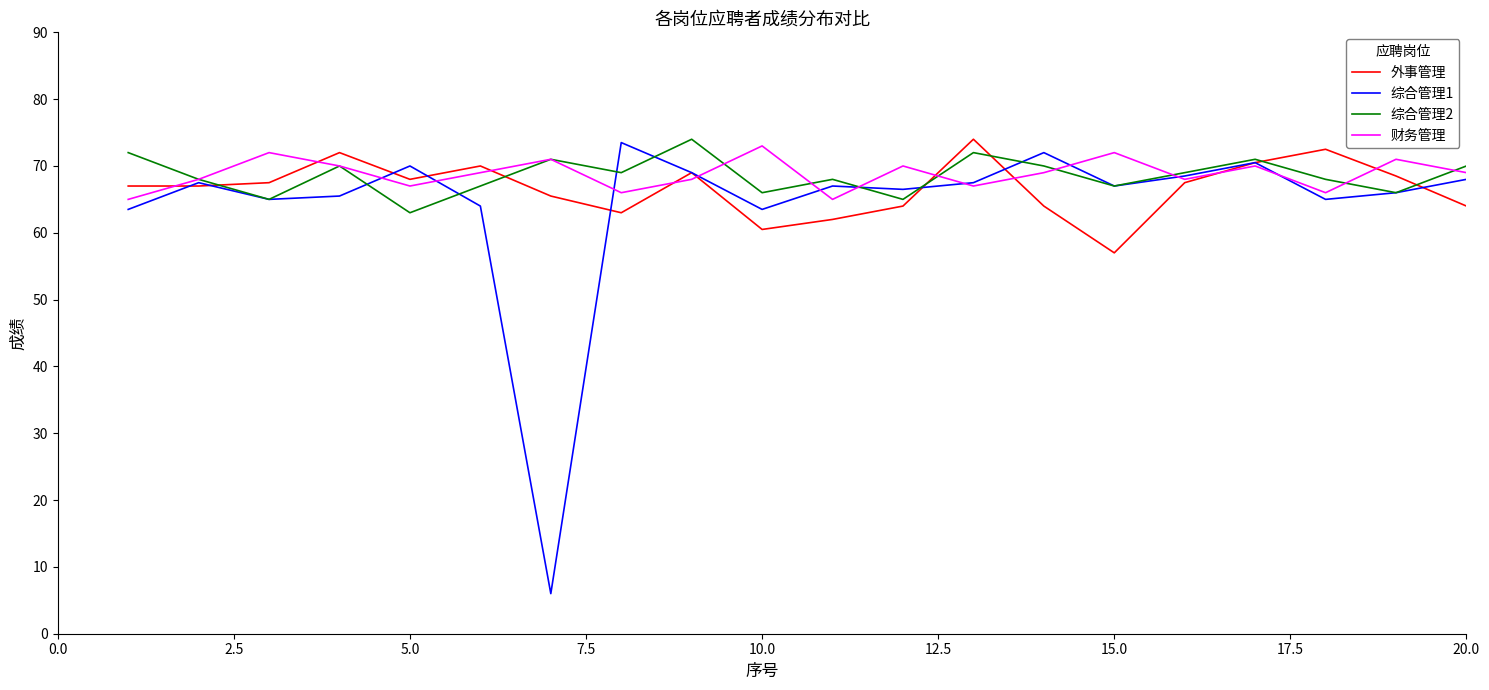

What is the smallest value displayed?

6.0